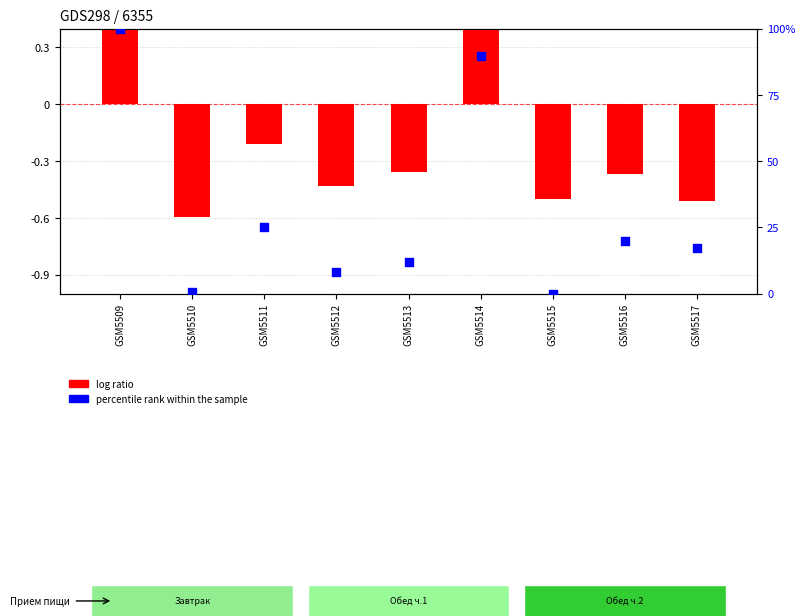

Which series contains the highest Y value?

percentile rank within the sample